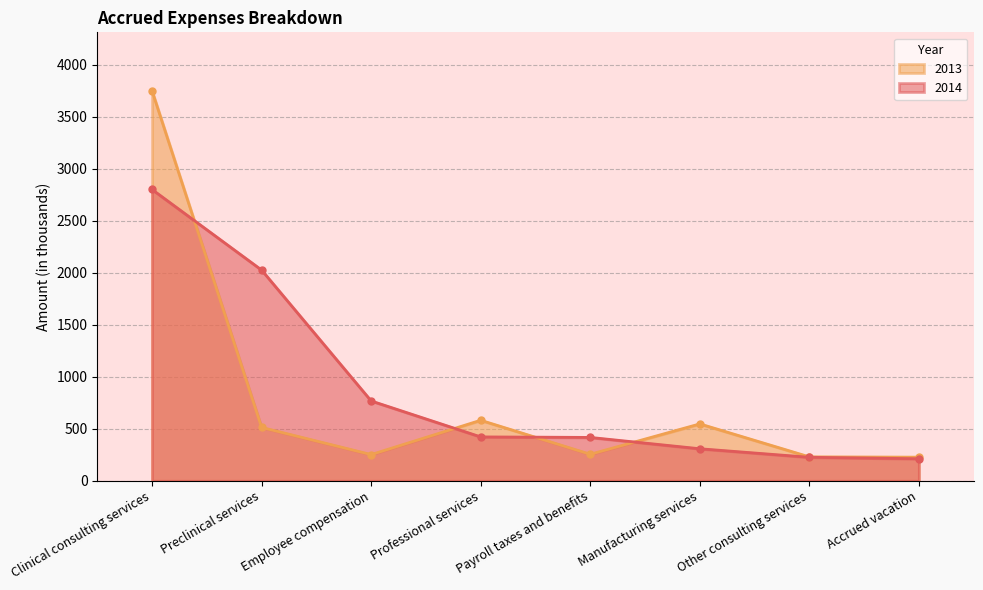

In 2013, how many points are lower than both neighbors (excluding endpoints)?

2